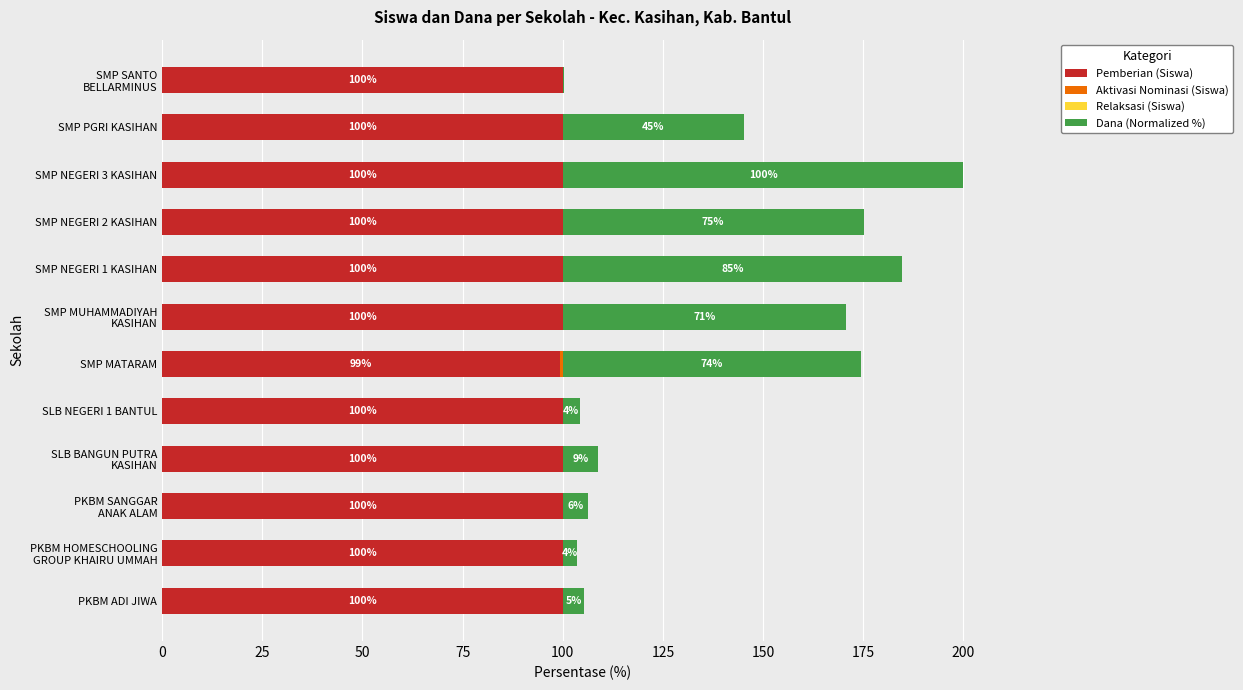

What is the highest value of the Pemberian (Siswa) series?

100.0